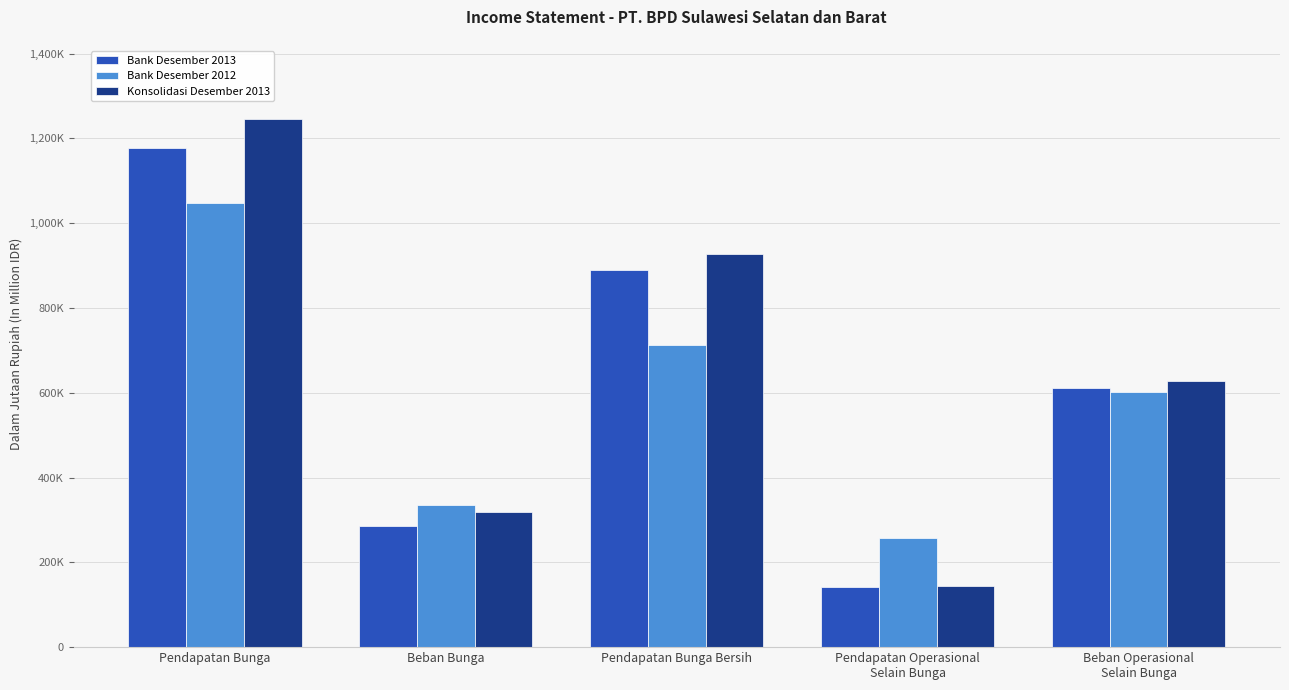

What is the difference between the Konsolidasi Desember 2013 values at Beban Operasional
Selain Bunga and Pendapatan Bunga?

618224